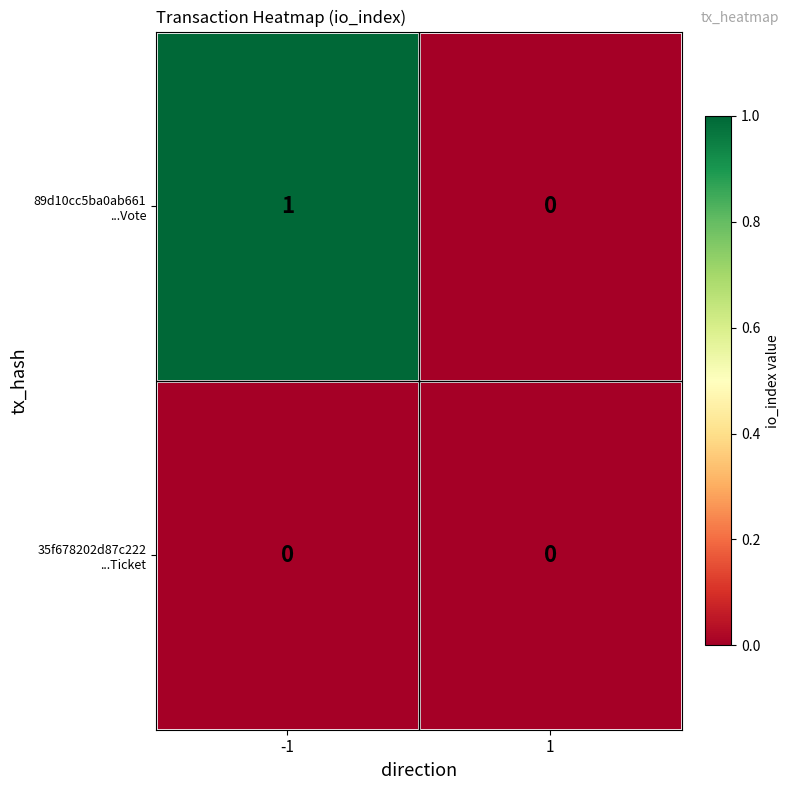

Between 1 and -1, which is larger?

-1